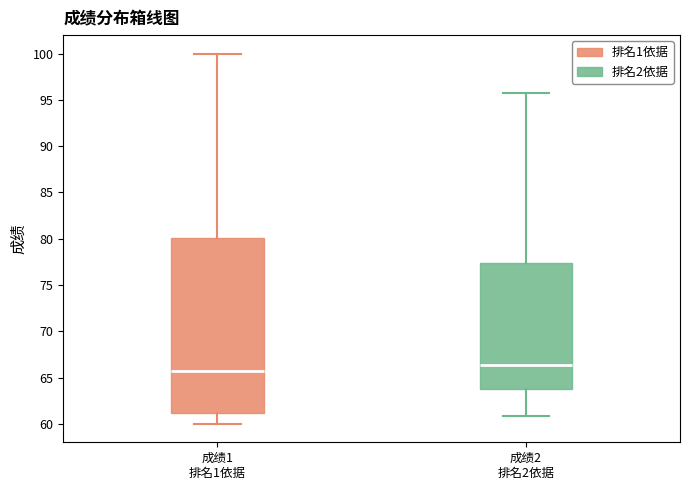

Which box is the tallest, from its lower edge to its upper edge?

成绩1 排名1依据